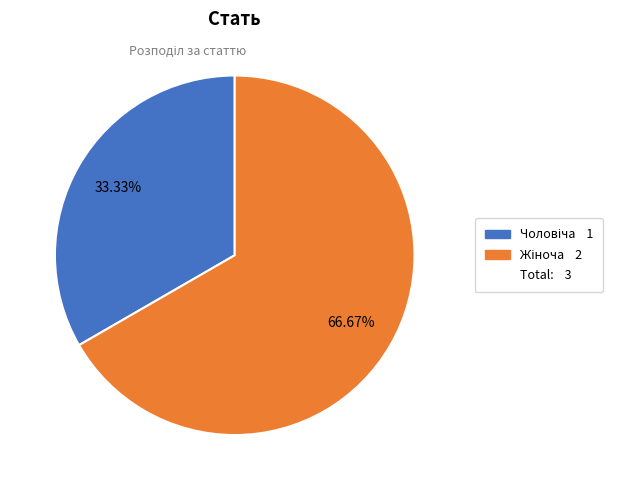

Does any single category account for the majority?

Yes